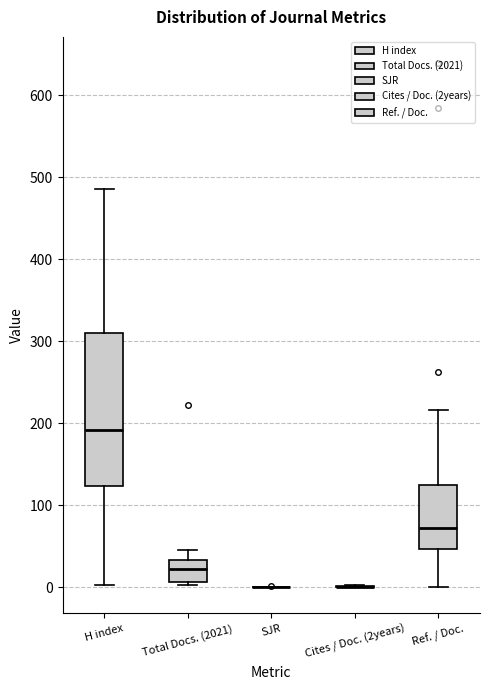

Reading left to right, transcribe this box plot: for each box, give where its median line is, the range the box spans, and where its two whiskers end, as read against the y-axis. The values are not printed on the chart, so give them approximately, as read against the axis.

H index: median 190, box 120 to 310, whiskers 0 to 490
Total Docs. (2021): median 20, box 10 to 30, whiskers 0 to 50
SJR: box collapsed to a line at 0, whiskers 0 to 0
Cites / Doc. (2years): box collapsed to a line at 0, whiskers 0 to 0
Ref. / Doc.: median 70, box 50 to 120, whiskers 0 to 220